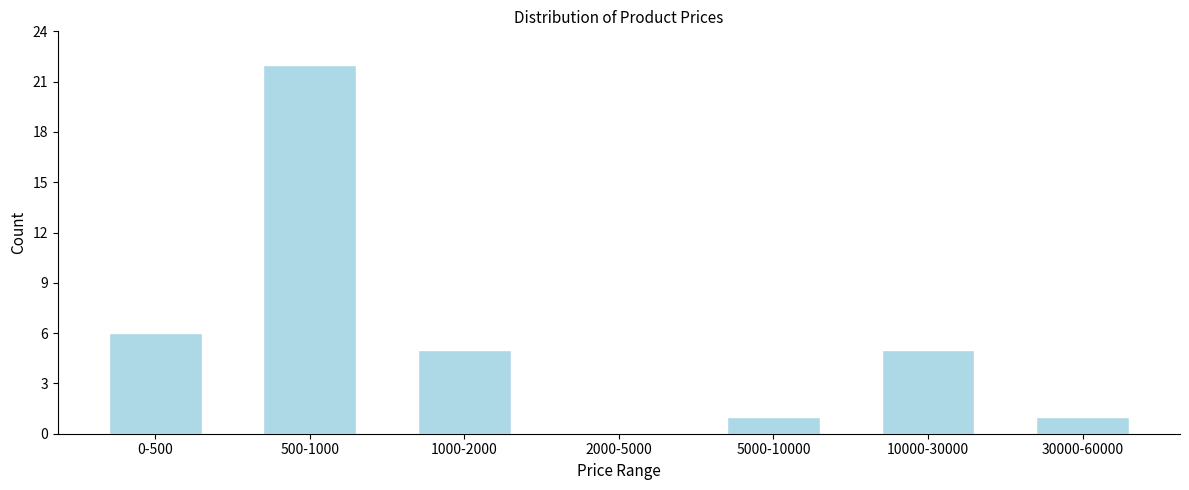

Reading left to right, what are all the values shown in this chart?

0-500=6	500-1000=22	1000-2000=5	2000-5000=0	5000-10000=1	10000-30000=5	30000-60000=1